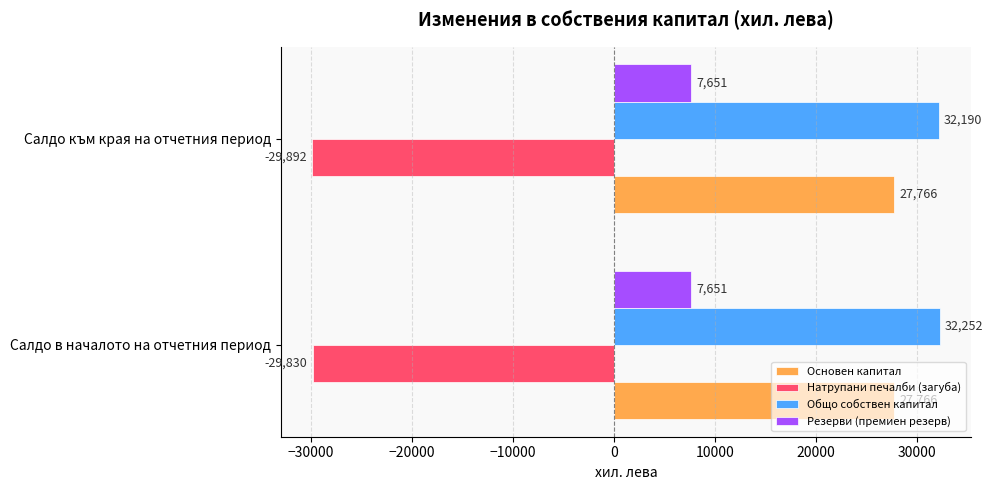

Rank the series by their maximum value, from lowest to highest.

Натрупани печалби (загуба), Резерви (премиен резерв), Основен капитал, Общо собствен капитал